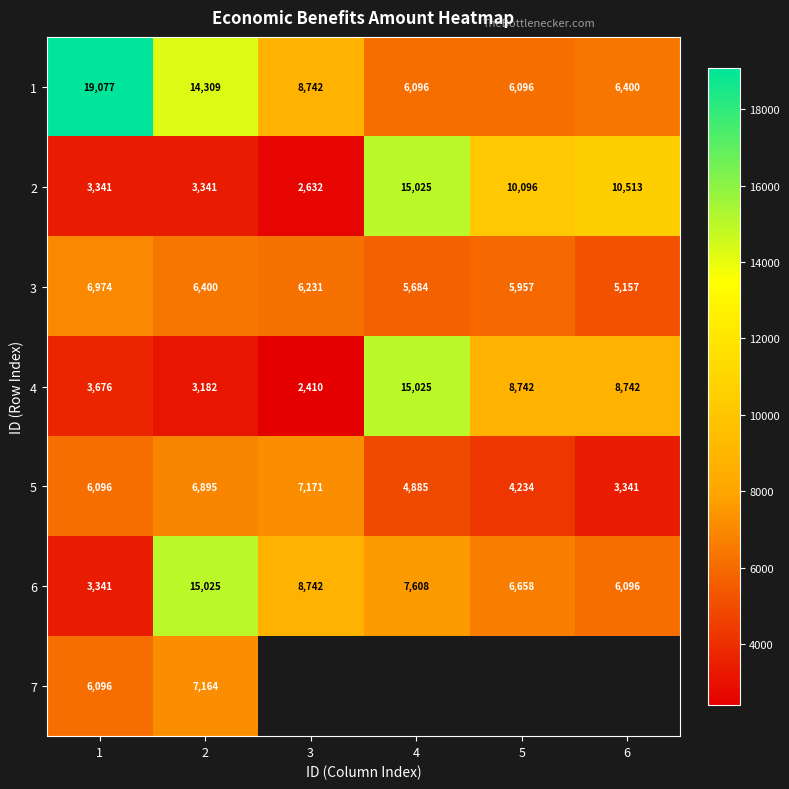

At how many categories does at least one series exceed 17753?

1